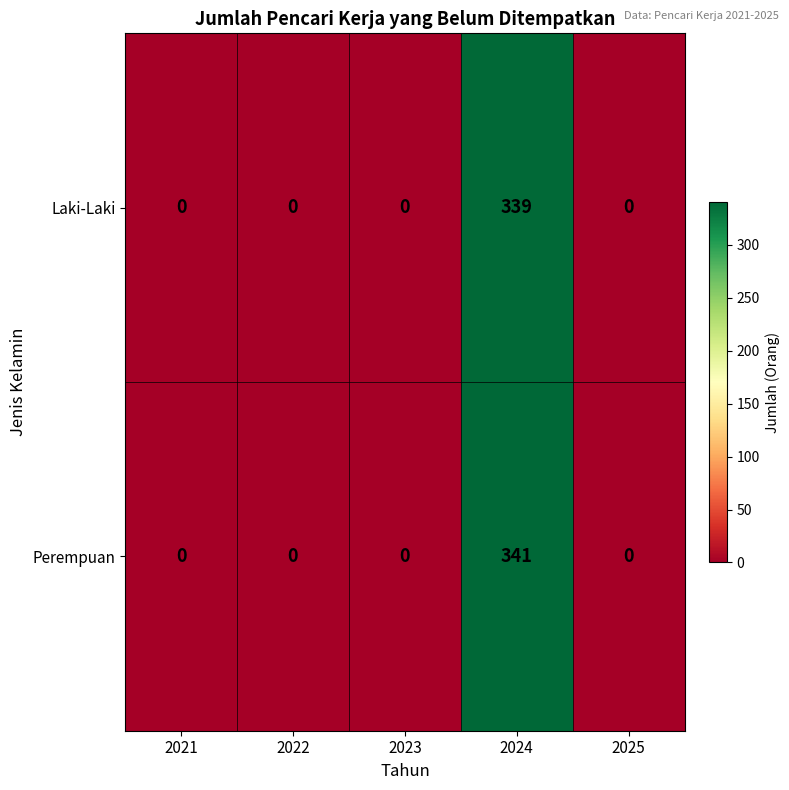

What is the average value of the Perempuan series?

68